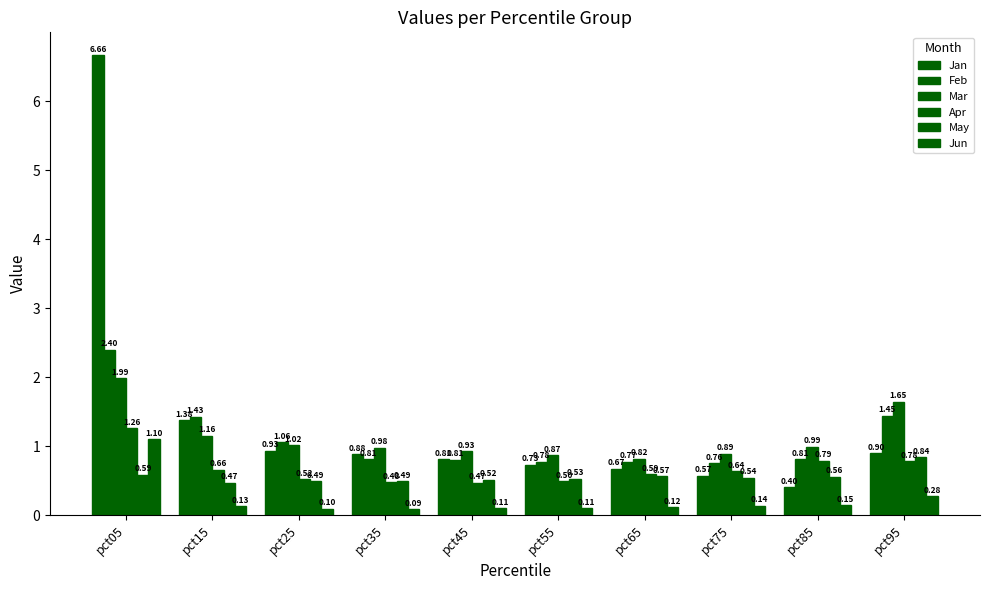

How many series are shown in this chart?

6